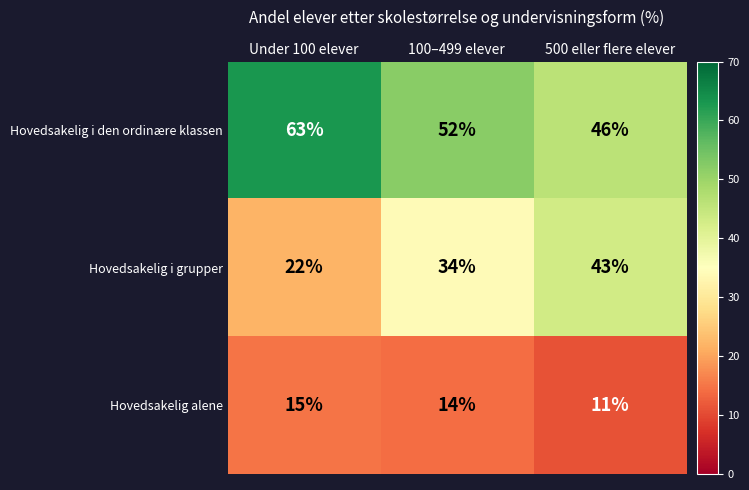

Reading left to right, transcribe all the data shown in this chart.

Hovedsakelig i den ordinære klassen: Under 100 elever=63	100–499 elever=52	500 eller flere elever=46
Hovedsakelig i grupper: Under 100 elever=22	100–499 elever=34	500 eller flere elever=43
Hovedsakelig alene: Under 100 elever=15	100–499 elever=14	500 eller flere elever=11